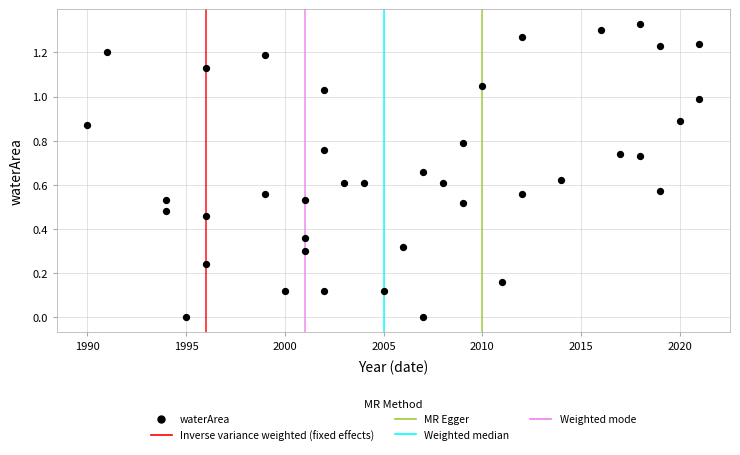

What is the range of X values (max minus min)?

31.0